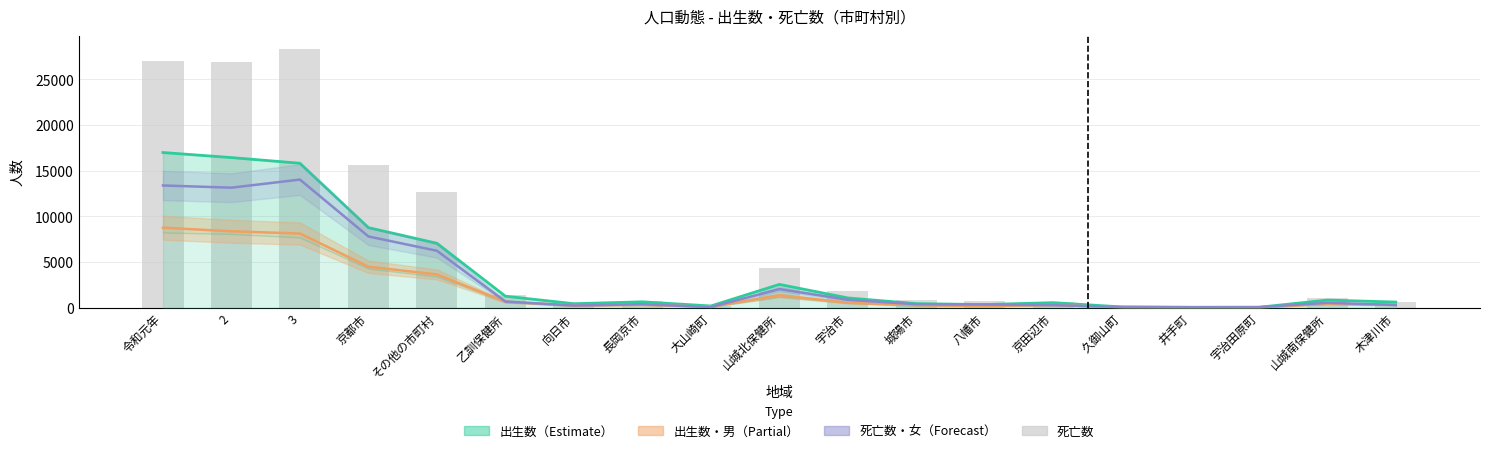

Read the 死亡数 value at 城陽市.

805